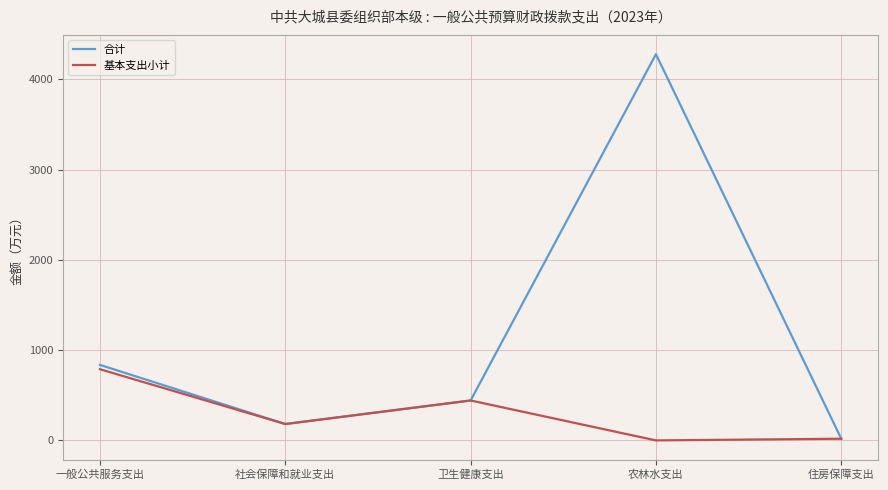

Is it true that 合计 equals 442.1 at 卫生健康支出?

True